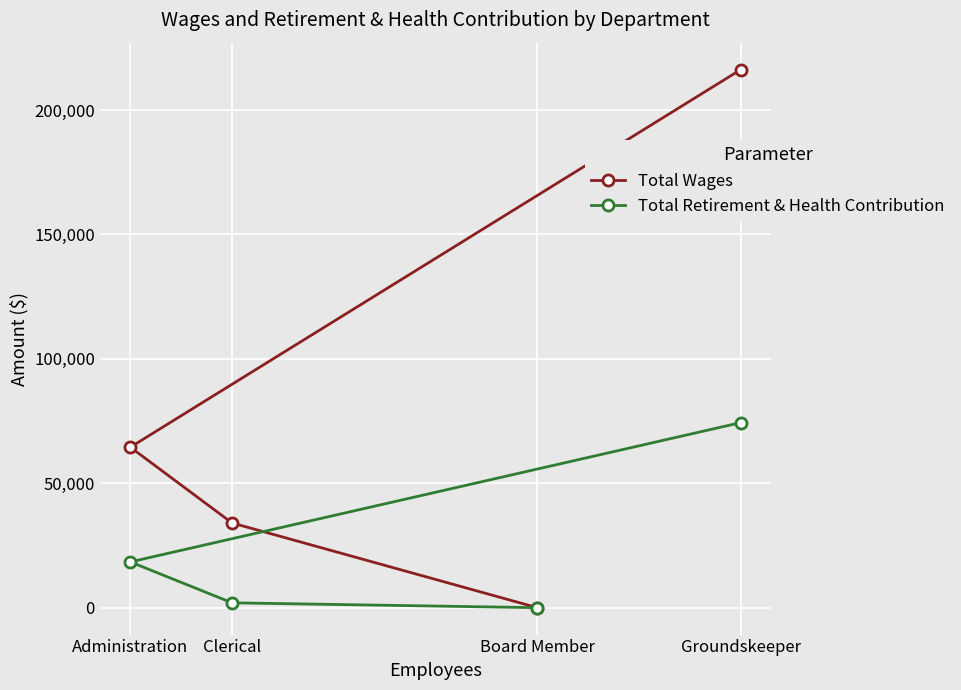

What is the spread (max minus min) of values at Administration?

46113